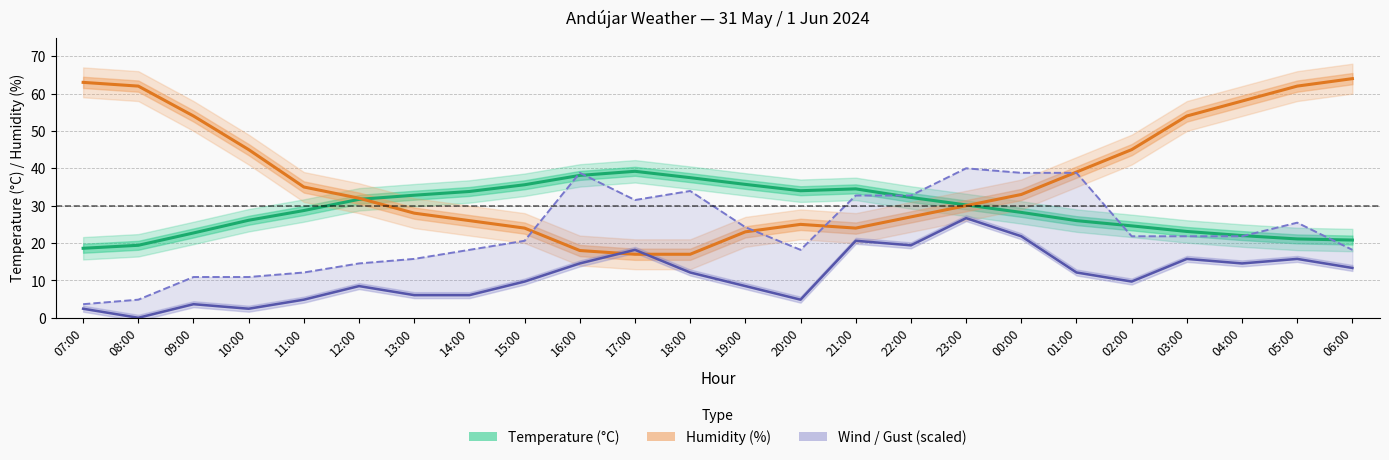

Which series has the widest spread of values?

Humidity (%)